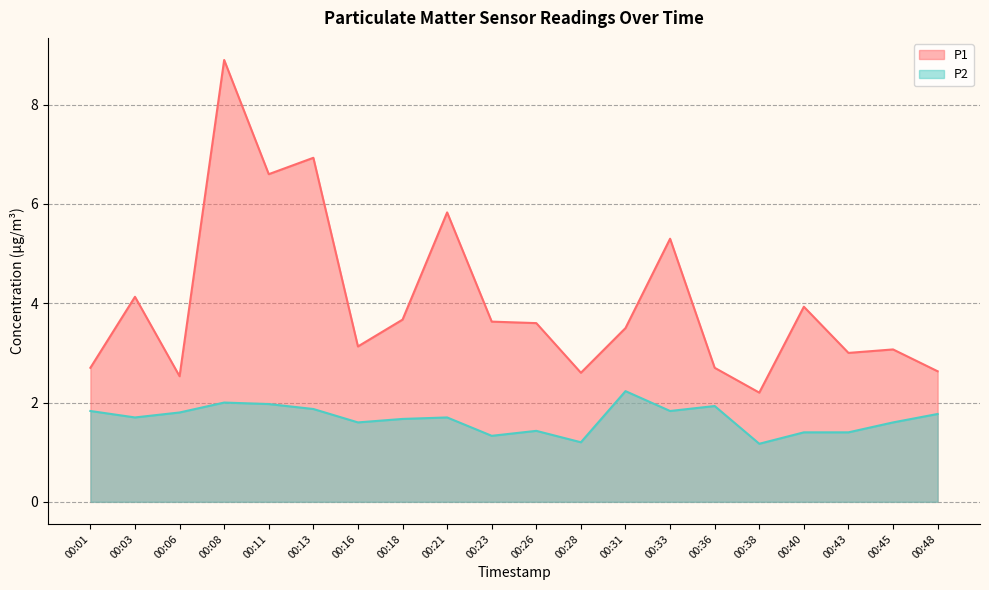

At which category does P1 reach its first local valley?

00:06